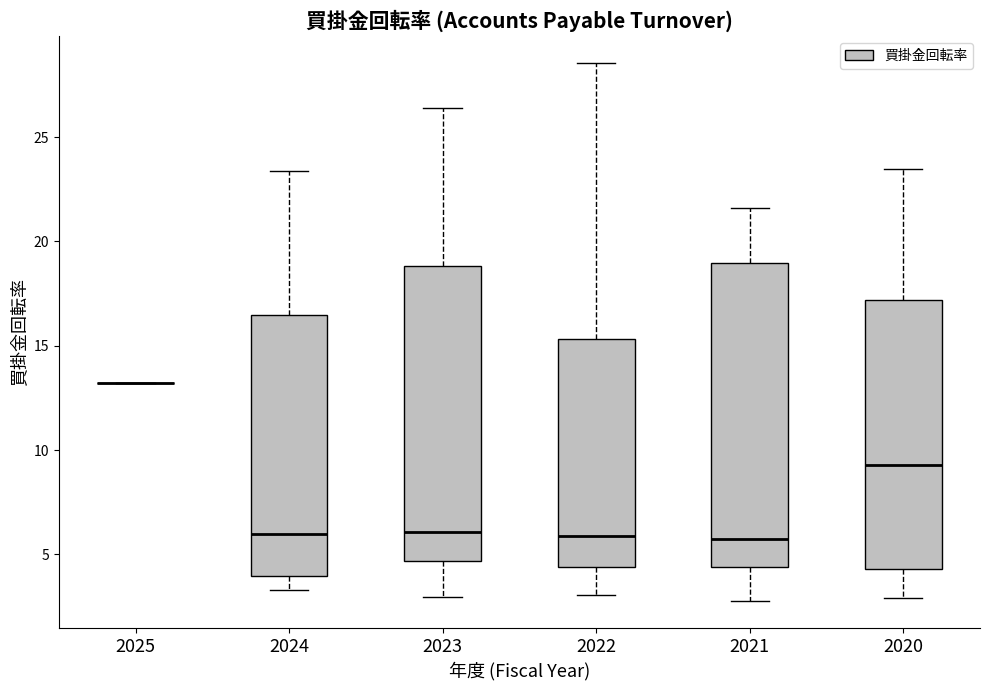

Reading left to right, read every box against the y-axis: the position of its median line, the range the box covers, and the ends of its whiskers. The values are not printed on the chart, so give them approximately, as read against the axis.

2025: box collapsed to a line at 13.0, whiskers 13.0 to 13.0
2024: median 6.0, box 4.0 to 16.5, whiskers 3.5 to 23.5
2023: median 6.0, box 4.5 to 19.0, whiskers 3.0 to 26.5
2022: median 6.0, box 4.5 to 15.5, whiskers 3.0 to 28.5
2021: median 5.5, box 4.5 to 19.0, whiskers 3.0 to 21.5
2020: median 9.5, box 4.5 to 17.0, whiskers 3.0 to 23.5